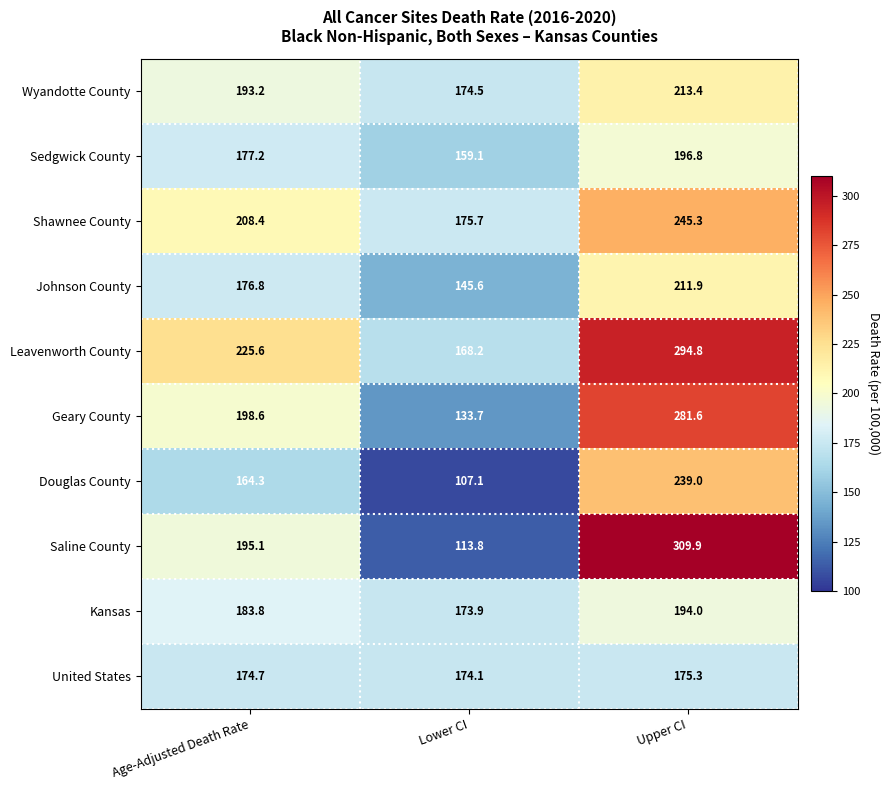

What is the total value across all series at Lower CI?

1525.7